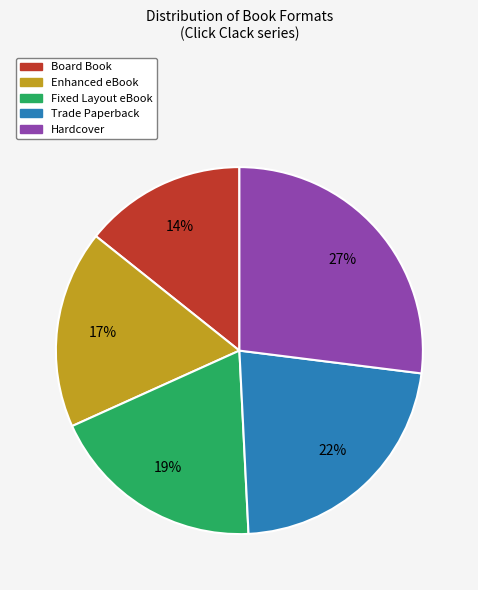

What percentage is the Trade Paperback slice, to the nearest percent?

22%